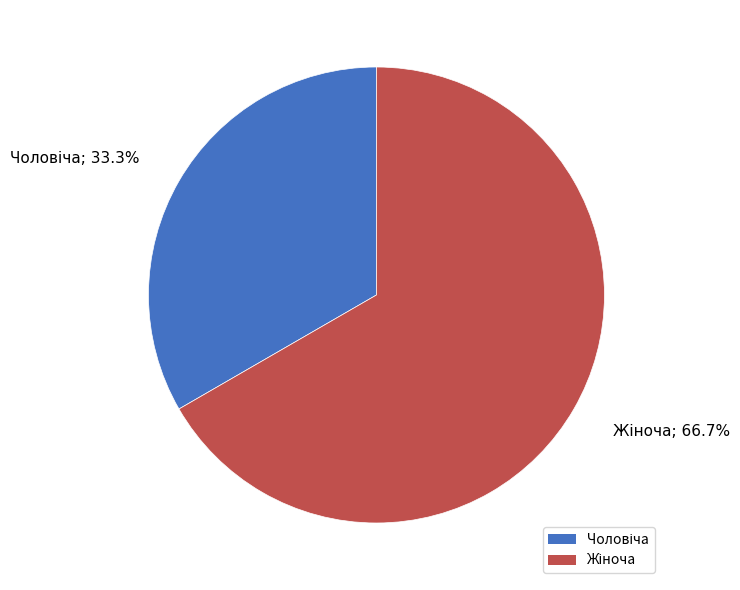

Is there any slice that represents more than half of the pie?

Yes